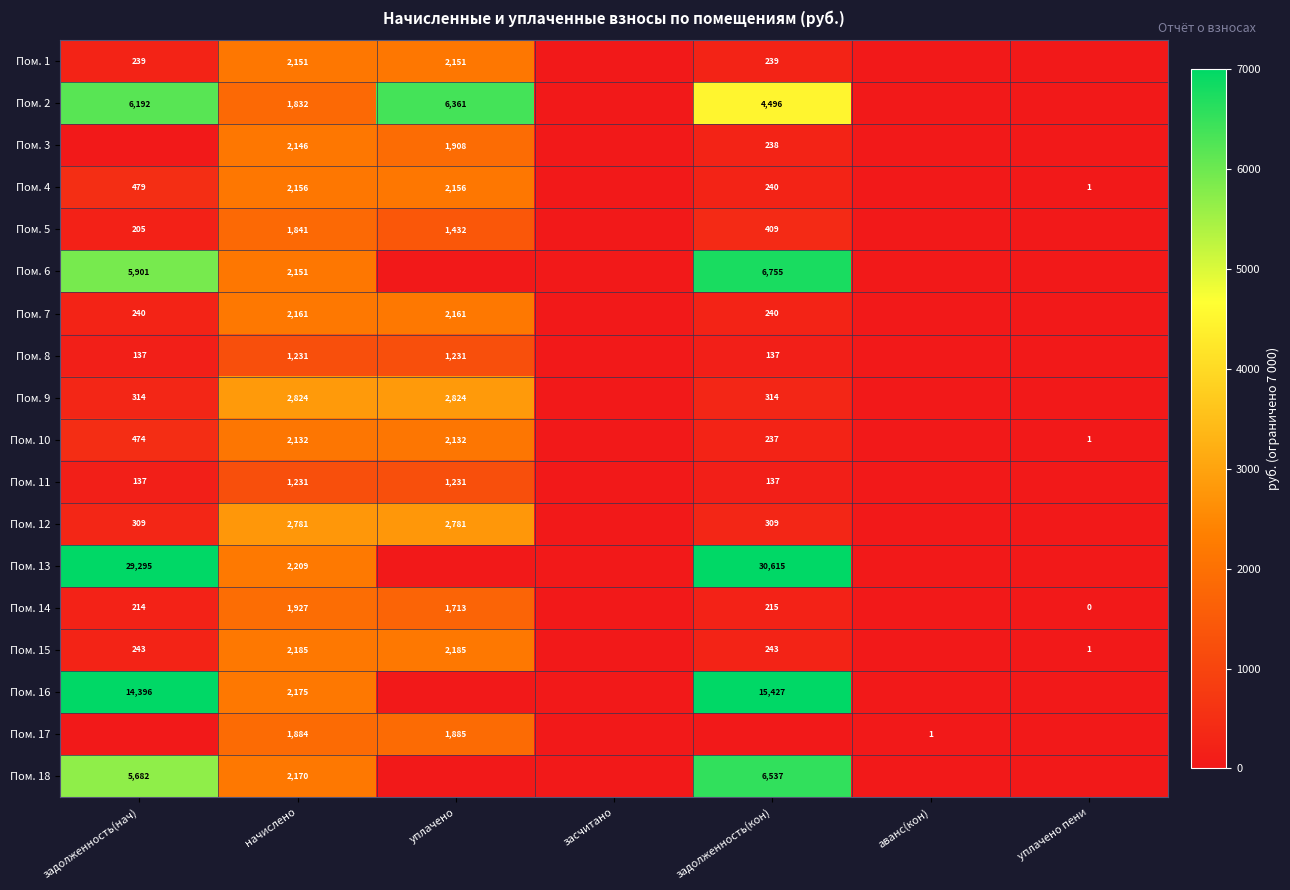

Is the value of Пом. 14 at задолженность(кон) greater than the value of Пом. 12 at начислено?

No